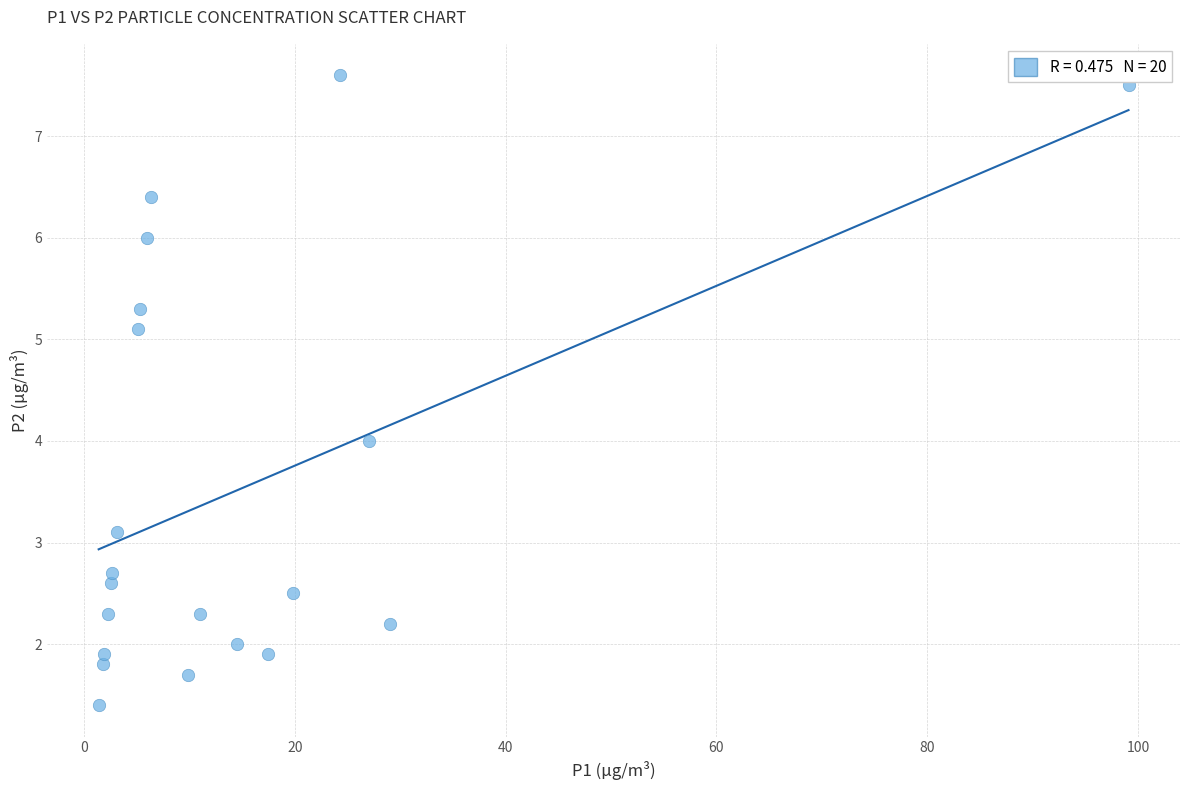

What is the range of Y values (max minus min)?

6.2